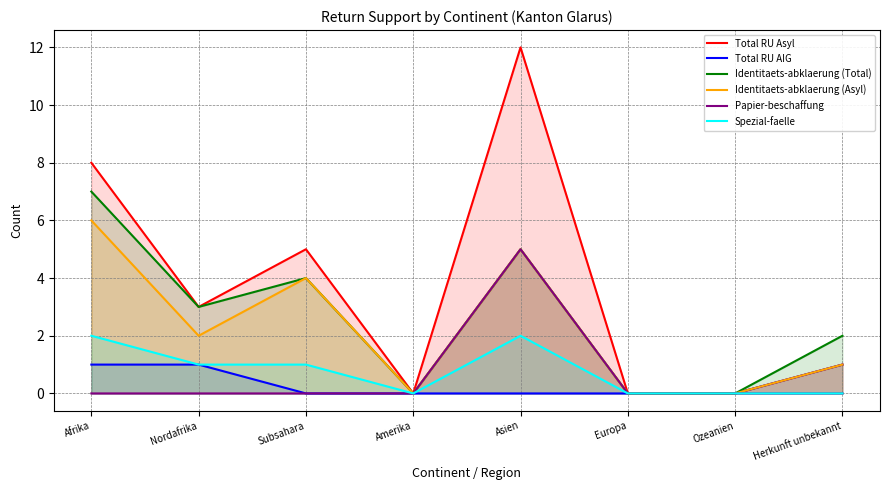

What position from the left is Asien?

5